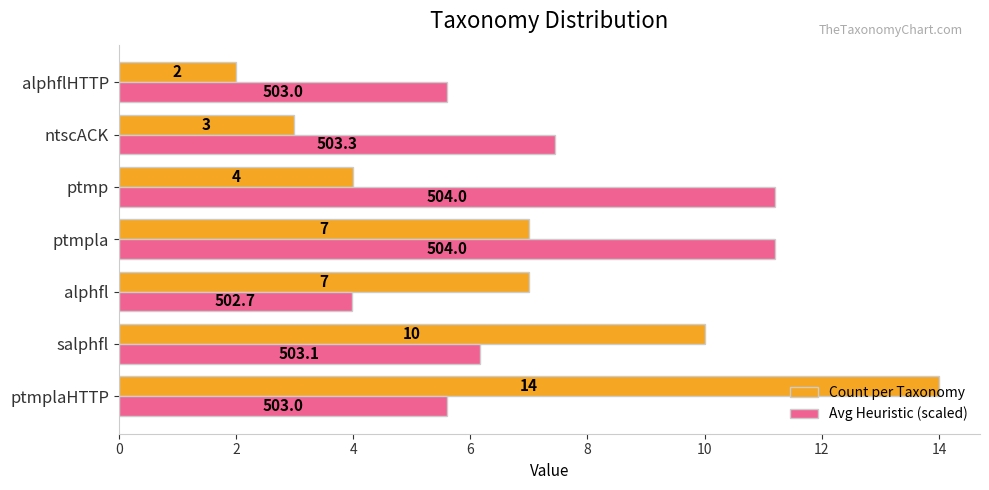

True or false: Avg Heuristic (scaled) has a value of 5.6 at ptmplaHTTP.

True